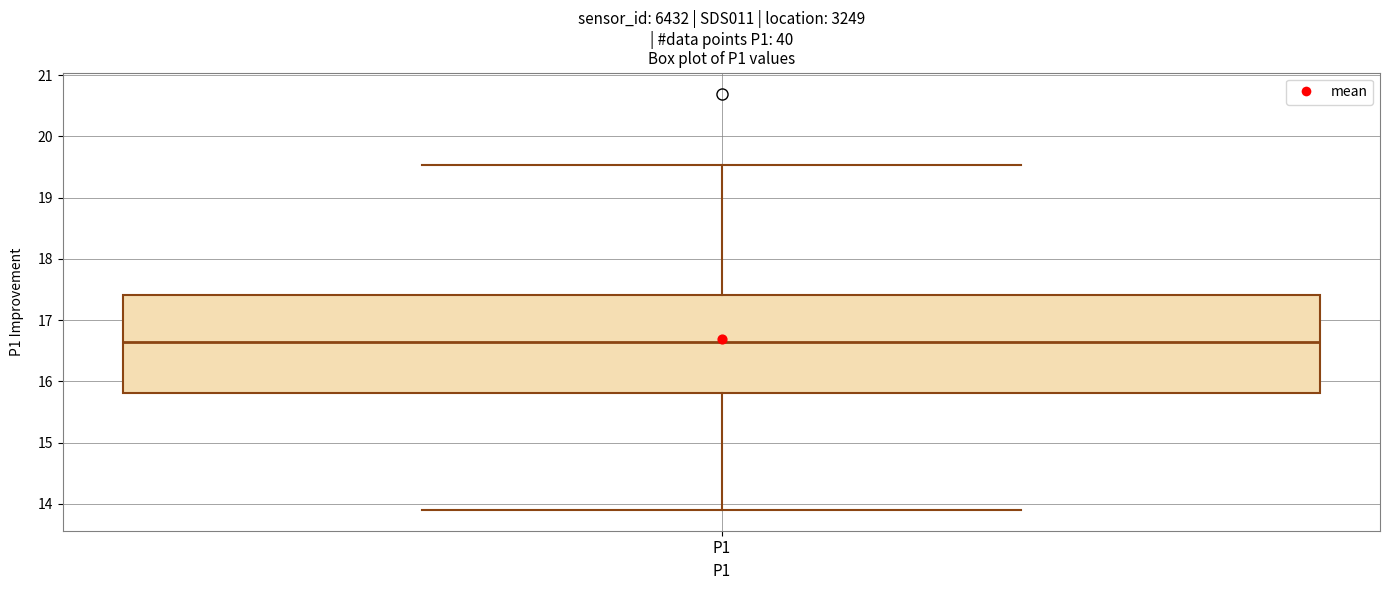

Transcribe this box plot: give where the median line is, the range the box spans, and where the two whiskers end, as read against the y-axis. The values are not printed on the chart, so give them approximately, as read against the axis.

median 16.6, box 15.8 to 17.4, whiskers 13.9 to 19.5